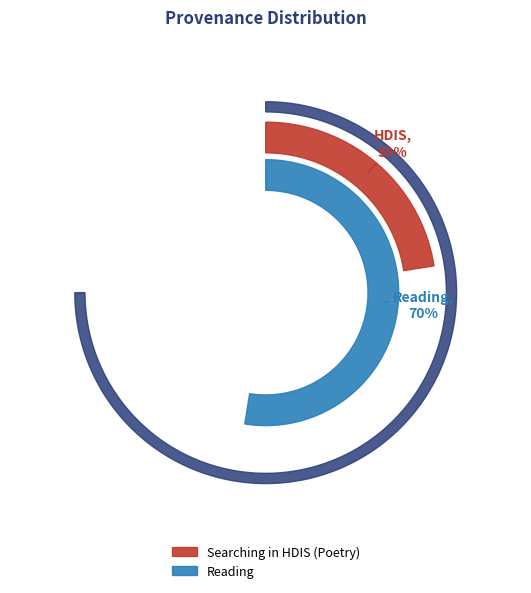

What portion of the pie excludes Searching in HDIS (Poetry)?

70.0%